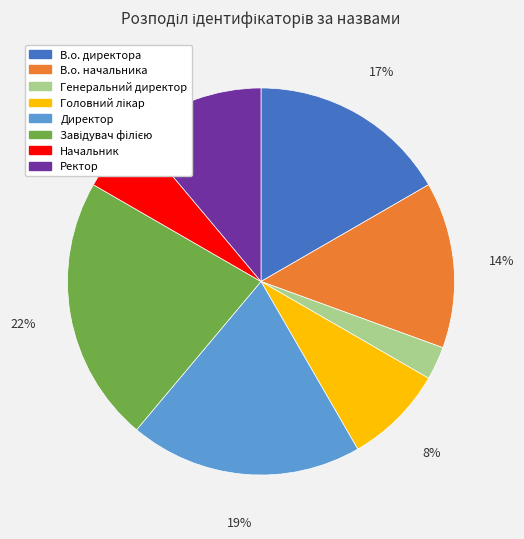

Which slice is the smallest?

Генеральний директор